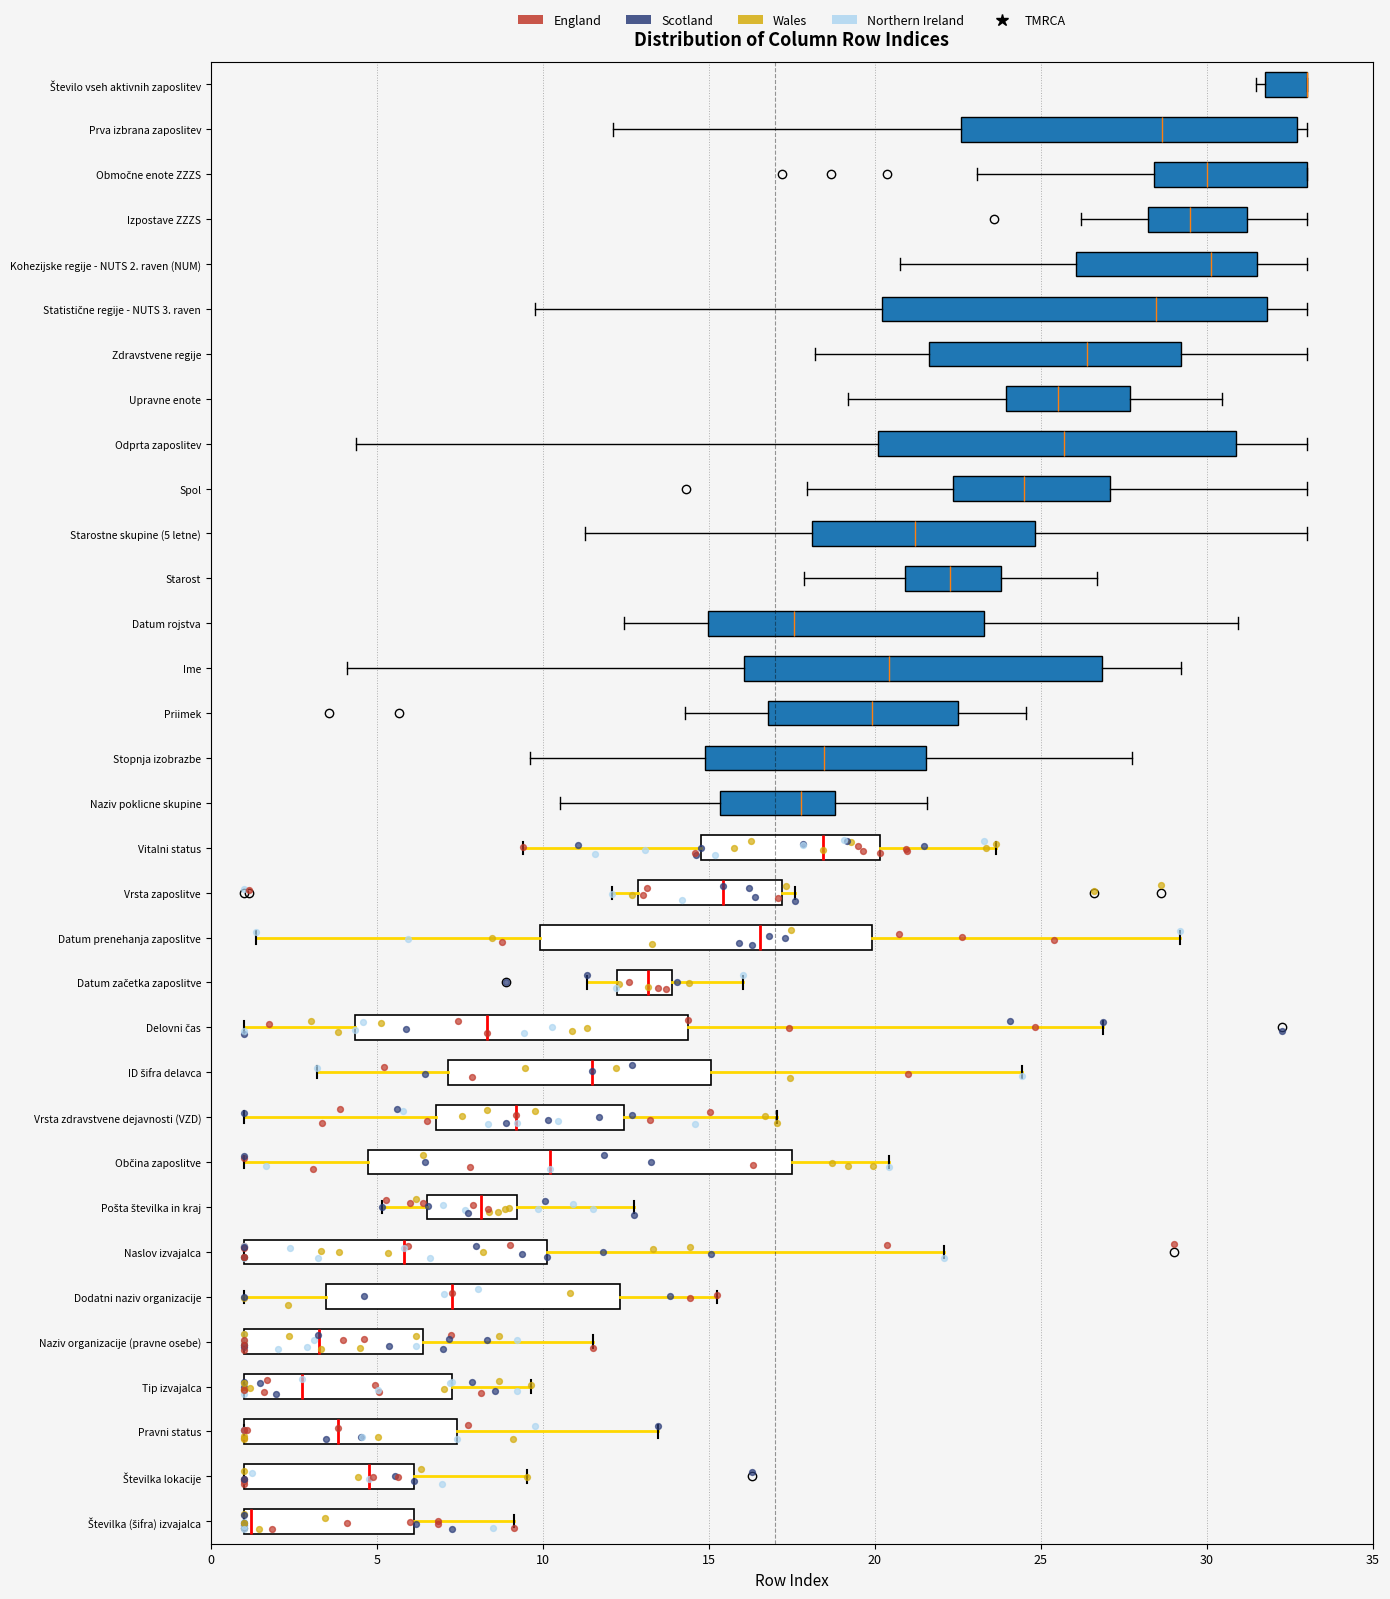

Where does the median line of the box for Naziv organizacije (pravne osebe) sit on the x-axis? The values are not printed on the chart, so give them approximately, as read against the axis.

3.5